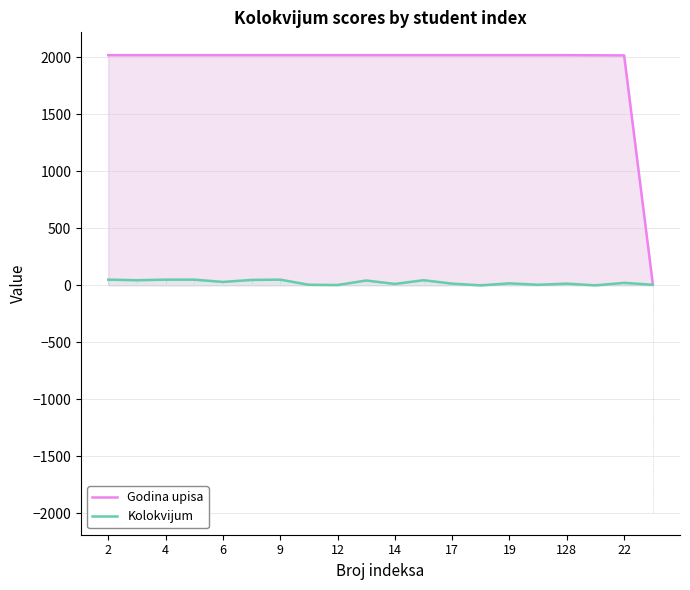

What is the total value across all series at 15?

2023.0